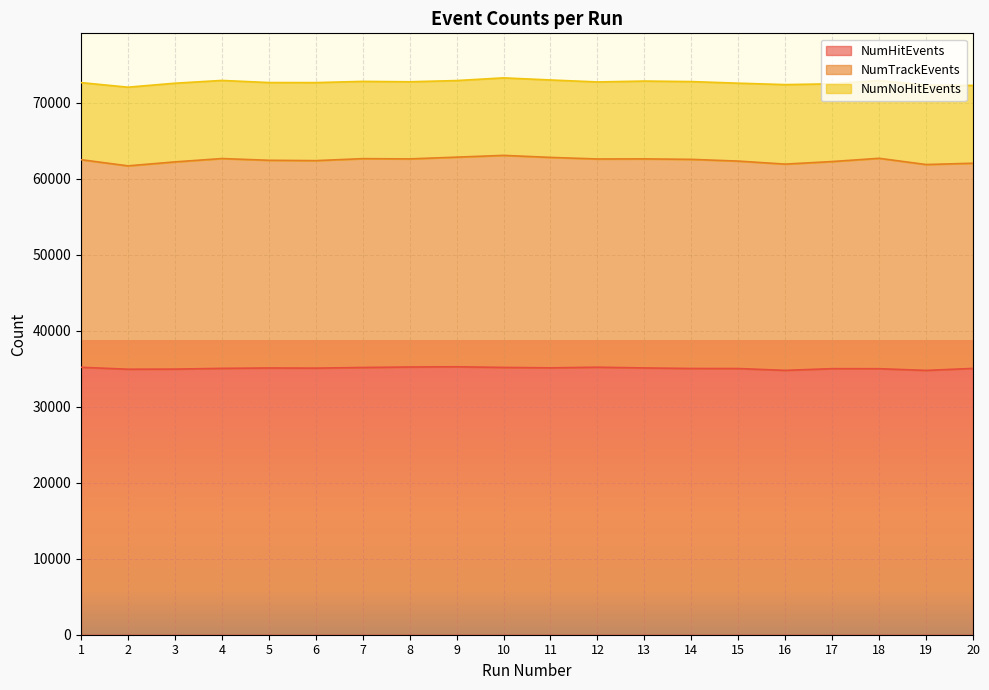

What is the highest value of the NumHitEvents series?

35259